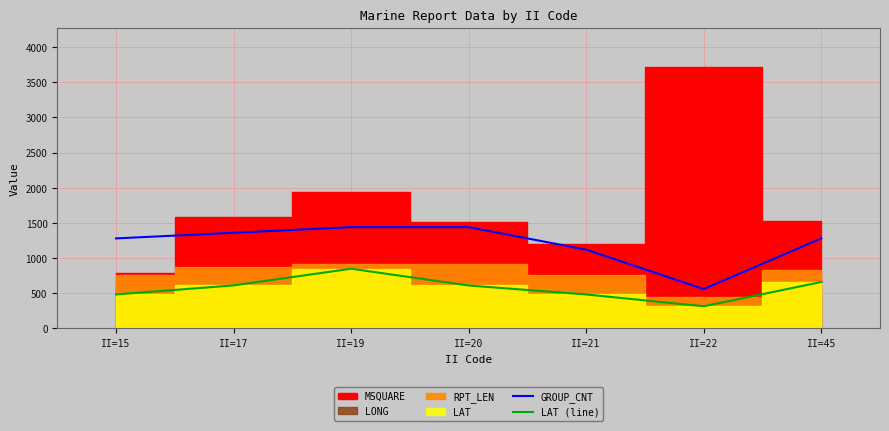

How many values in the LAT (line) series exceed 610?

4